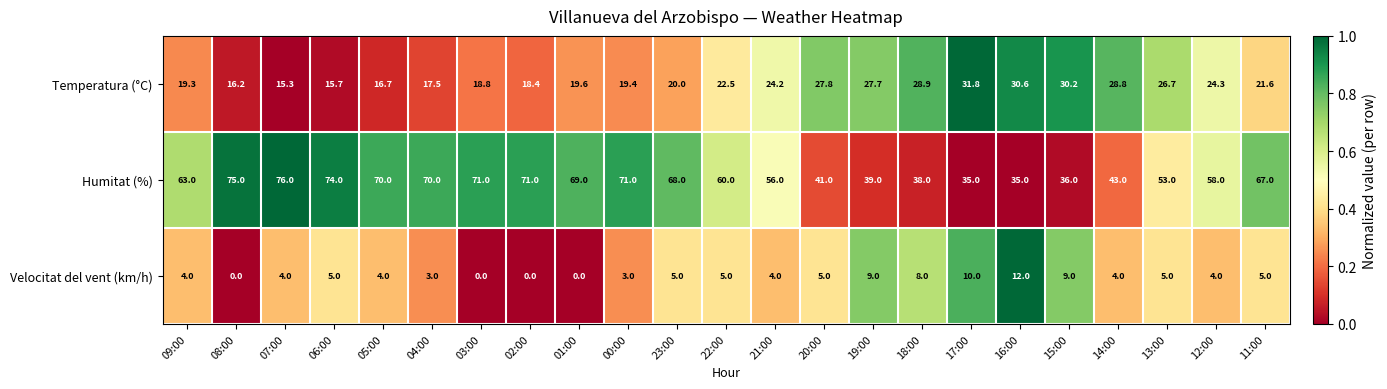

What is the difference between the second highest and second lowest values in the Temperatura (°C) series?

14.9